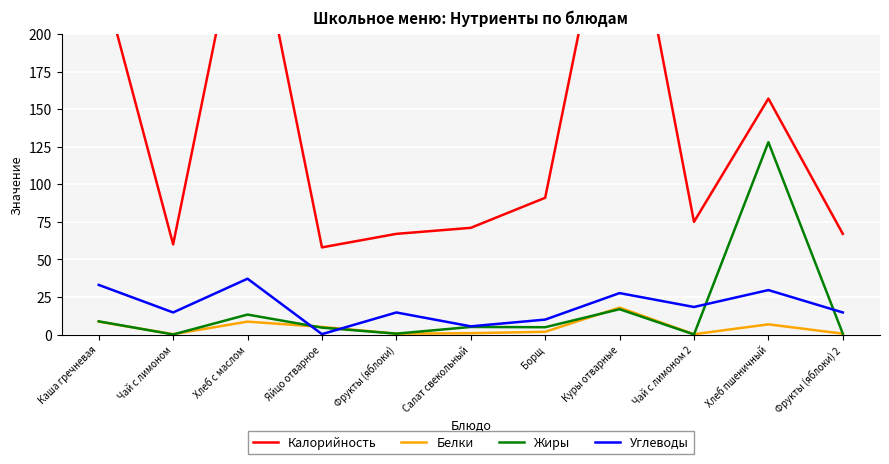

Is it true that Калорийность equals 303.0 at Хлеб с маслом?

True